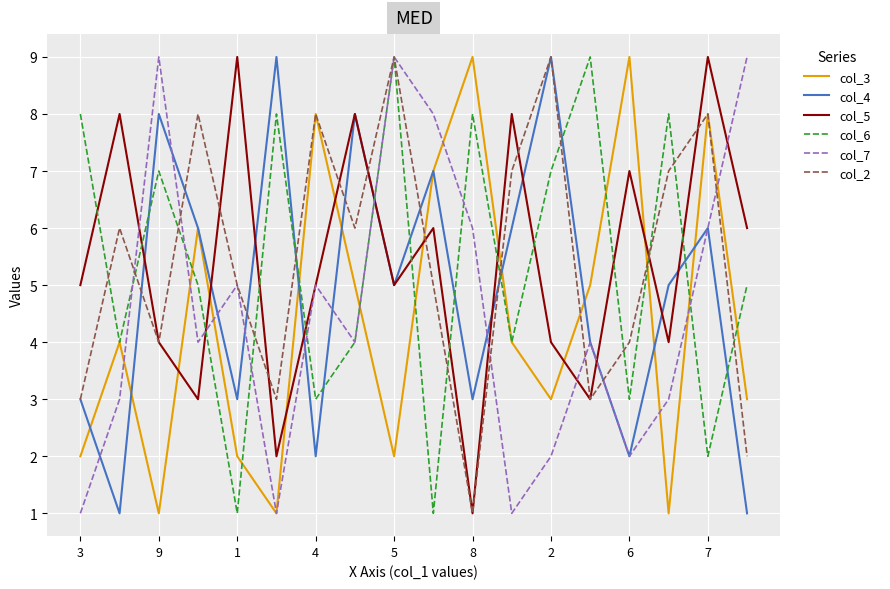

At how many categories does at least one series exceed 6?

18